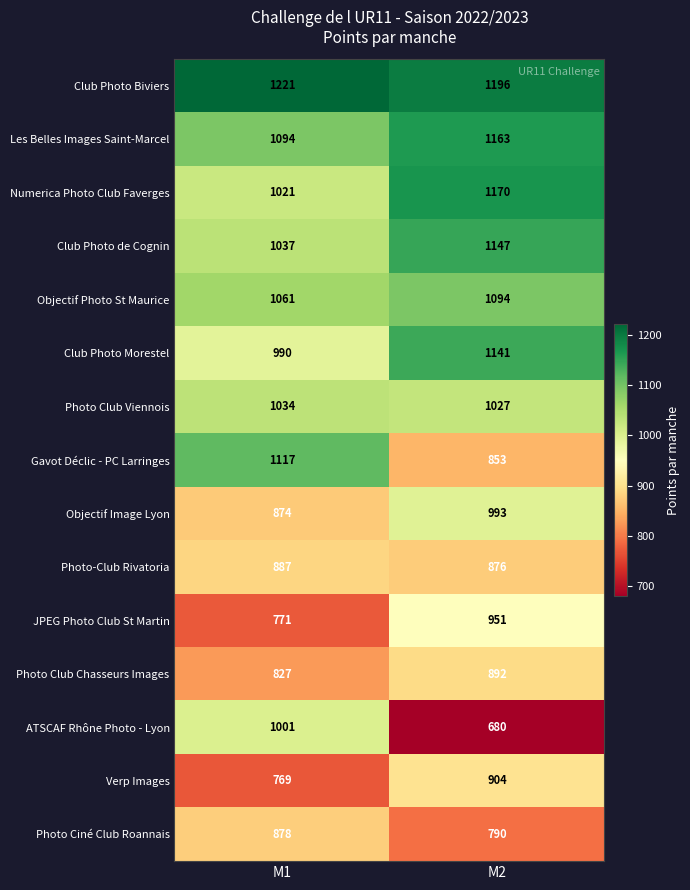

What is the difference between the maximum and minimum values in the Gavot Déclic - PC Larringes series?

264